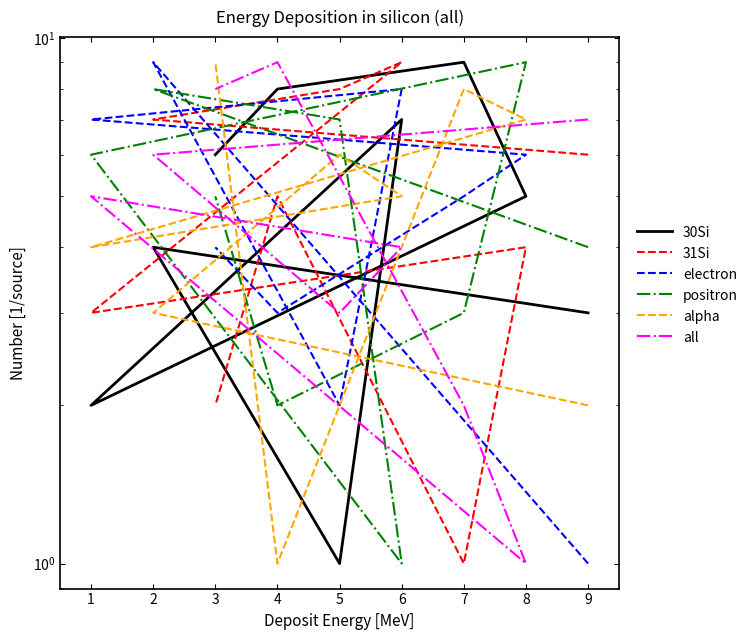

In all, how many points are higher than both neighbors (excluding endpoints)?

2